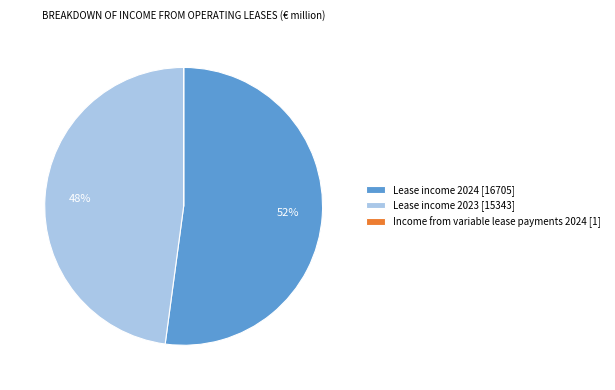

What is the majority slice?

Lease income 2024 [16705]